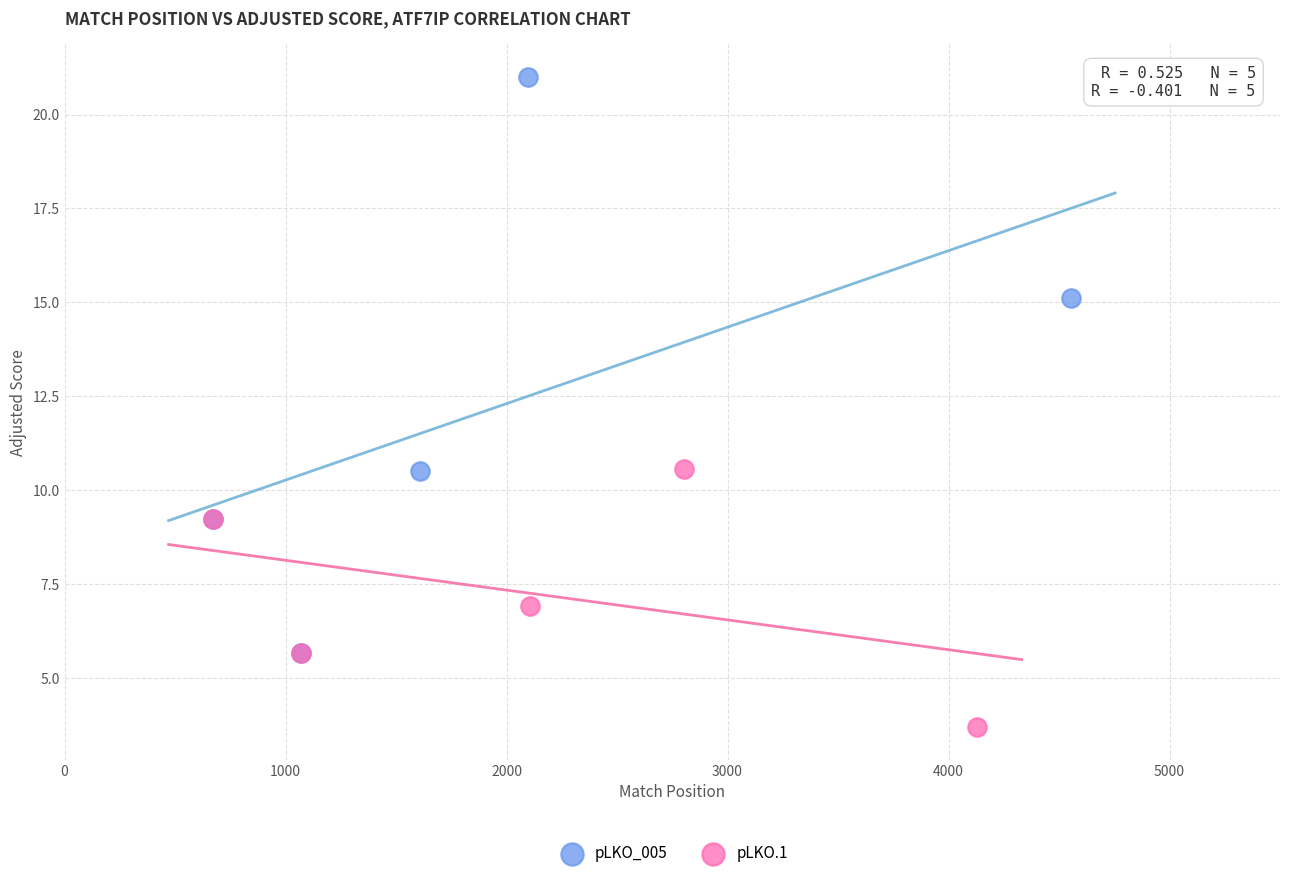

Which series reaches the maximum Y coordinate?

pLKO_005